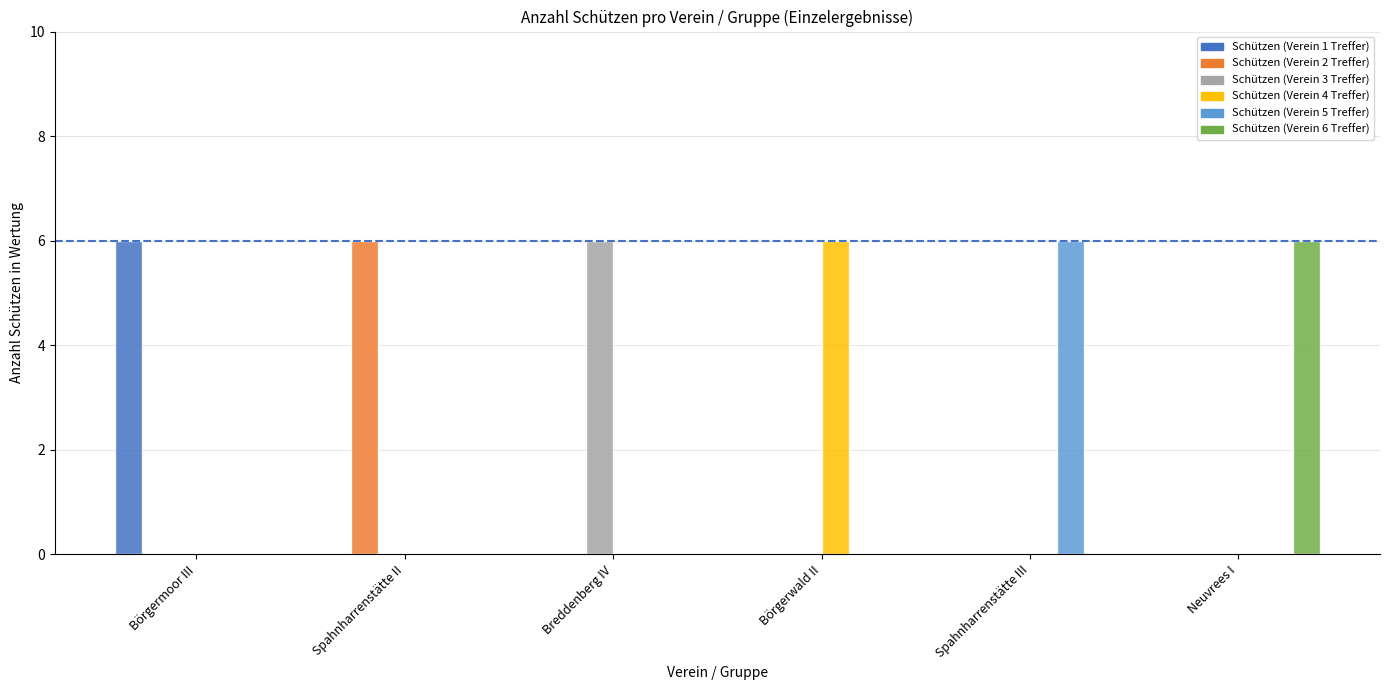

Which category has the highest value in the Schützen (Verein 4 Treffer) series?

Börgerwald II